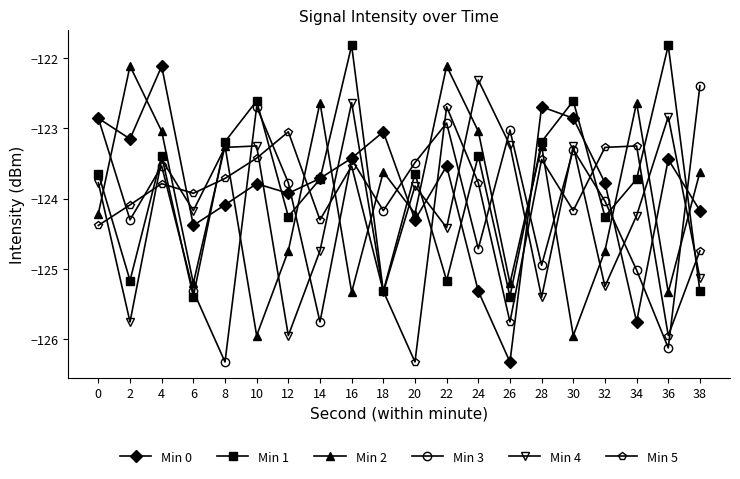

What is the difference between the highest and lowest values at 18?

2.3